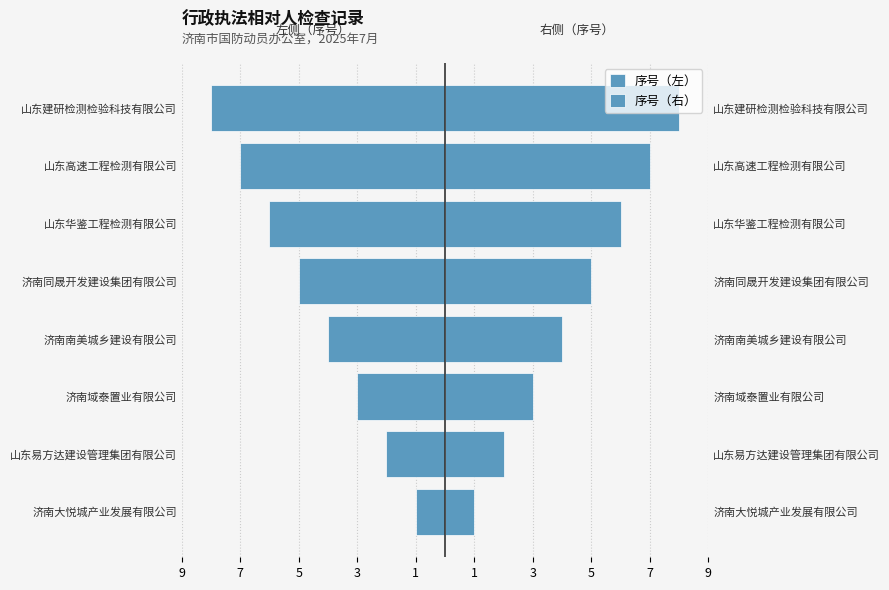

How many series are shown in this chart?

2